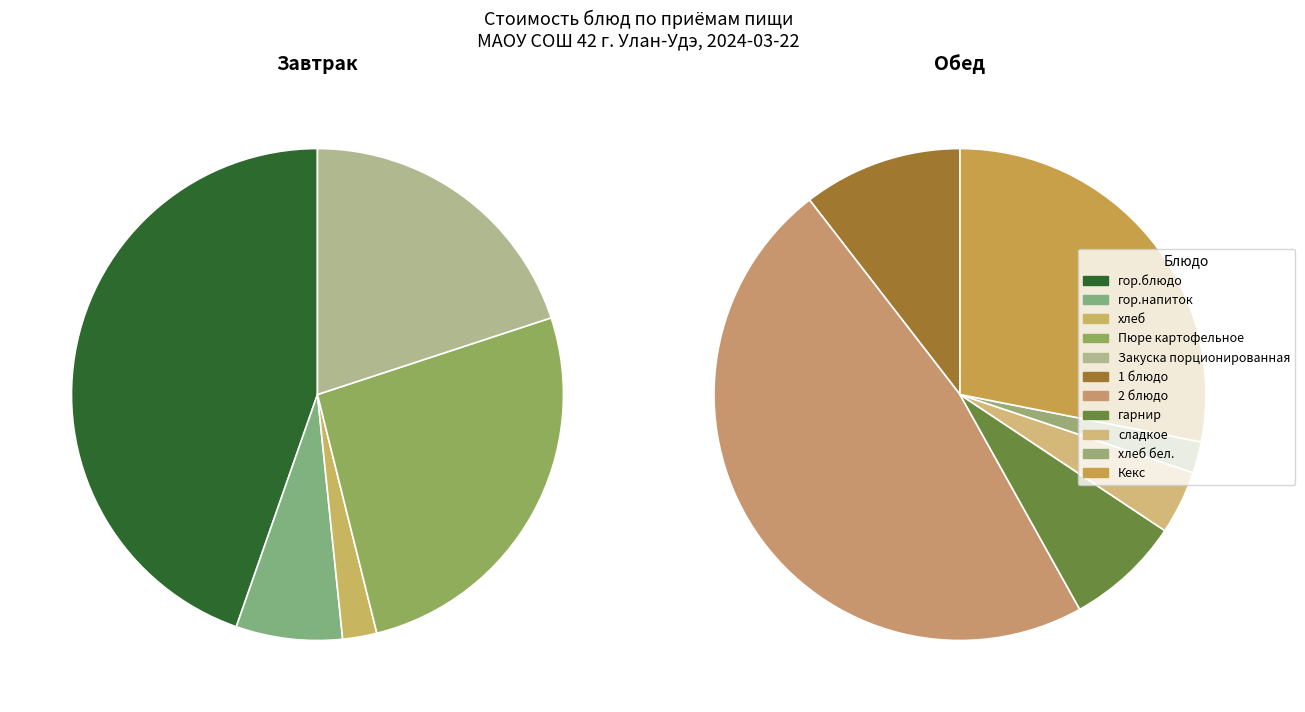

Rank the categories by value from lowest to highest.

хлеб, хлеб бел., сладкое, гор.напиток, гарнир, 1 блюдо, Закуска порционированная, Пюре картофельное, Кекс, гор.блюдо, 2 блюдо